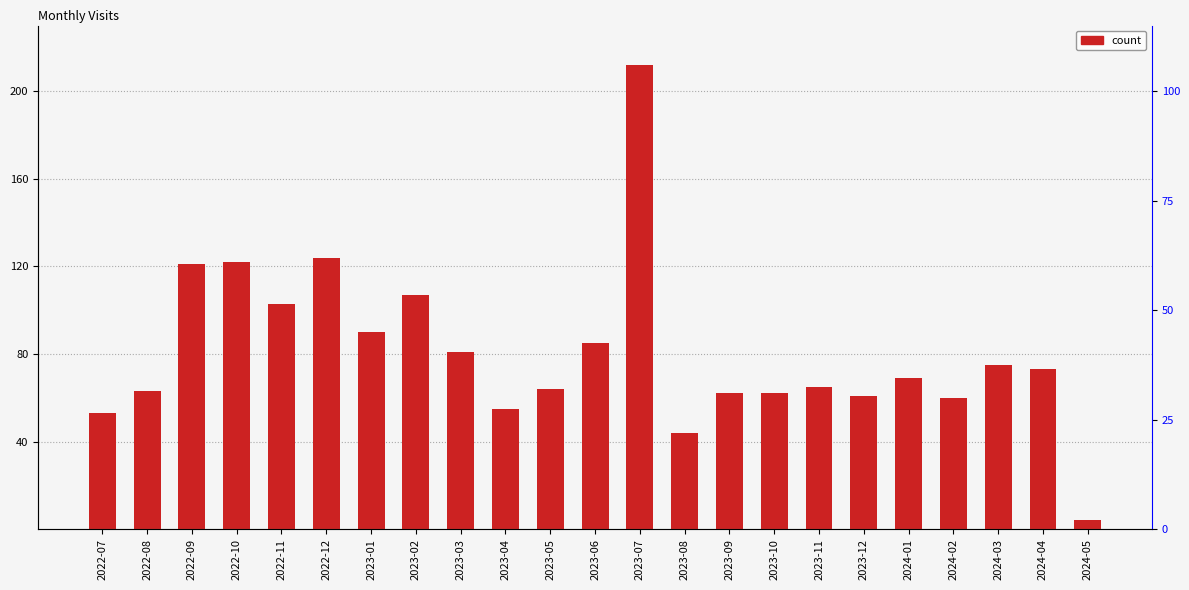

Are the bars grouped side by side (vs. stacked)?

No